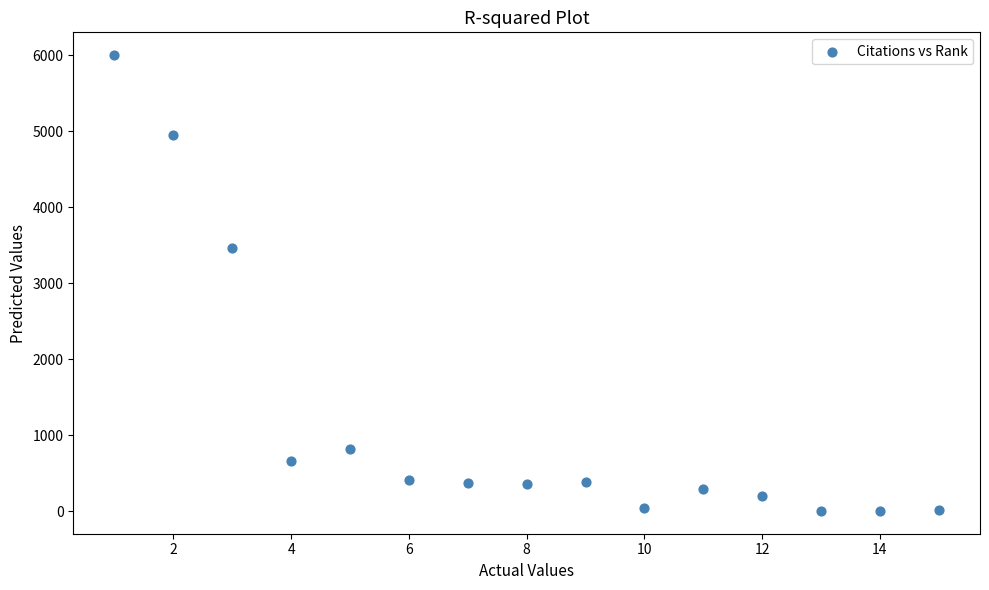

What is the range of Y values (max minus min)?

5999